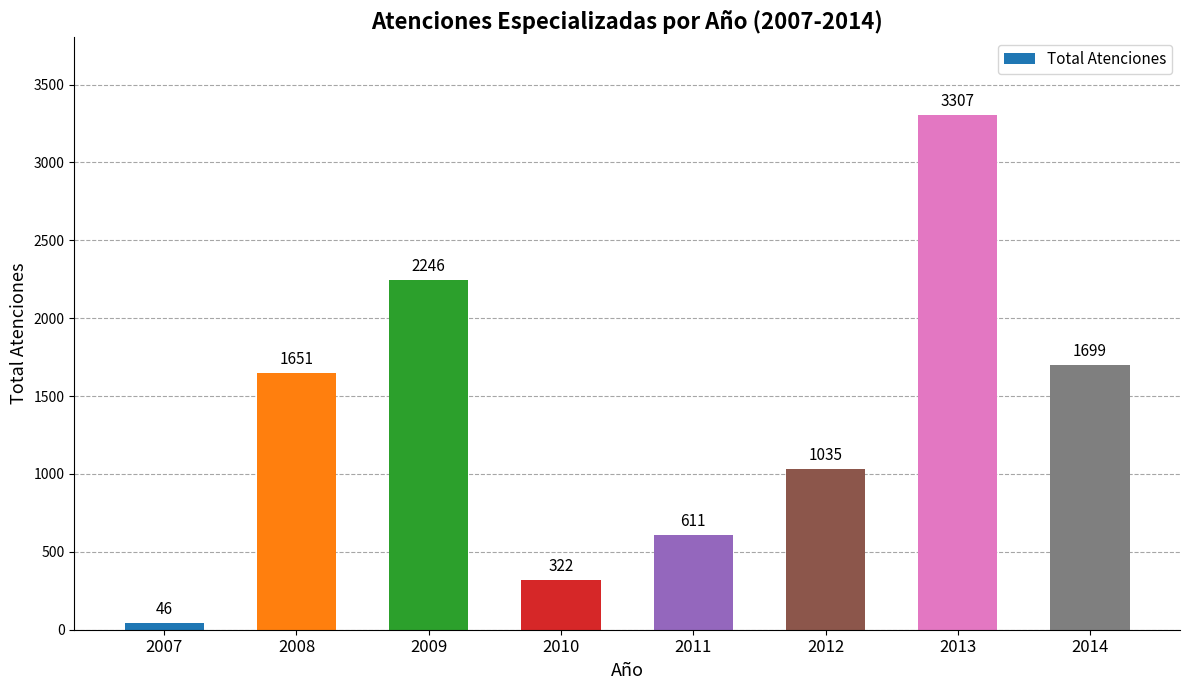

Where is the data nearest to the value 1676?

2014